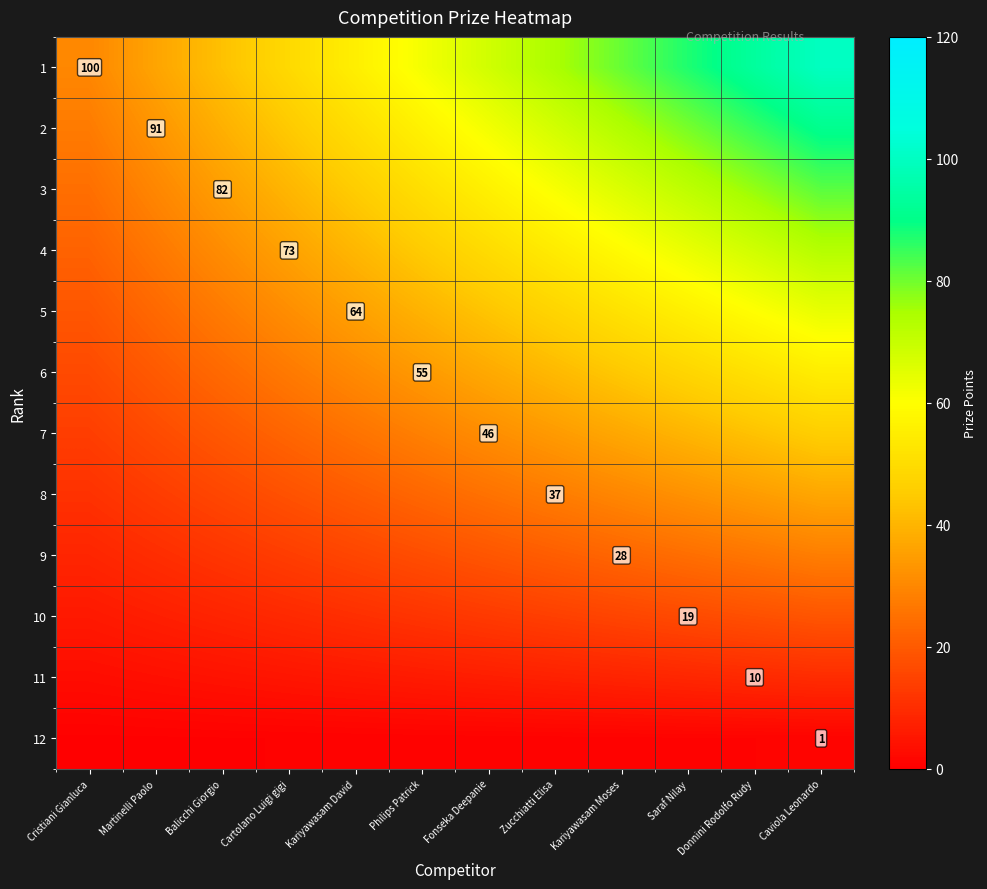

Count the number of data series in this chart.

12